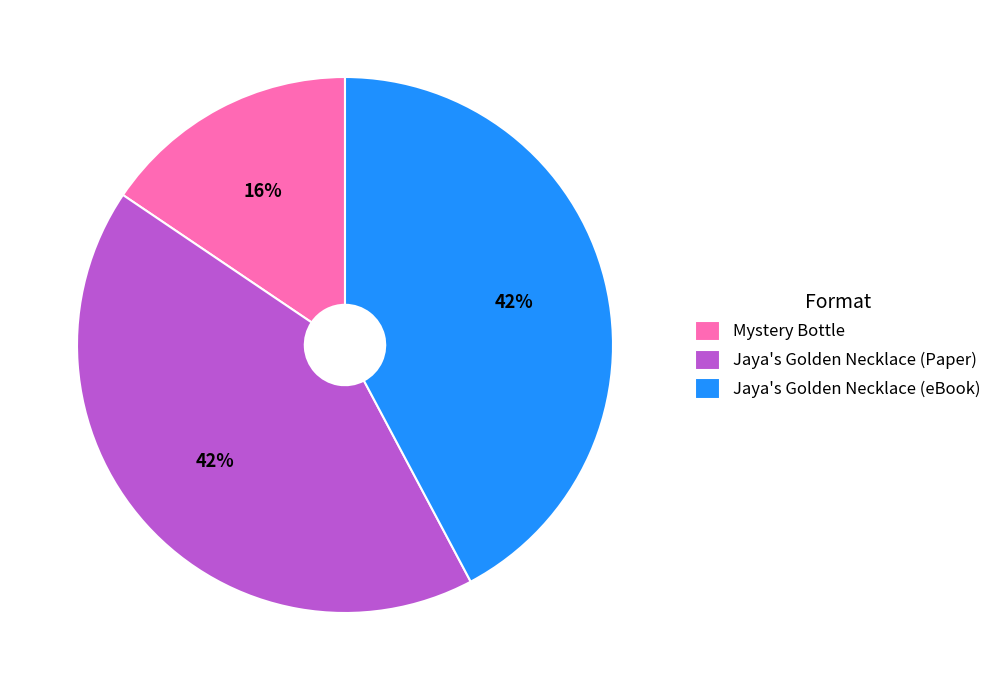

Which category has the smallest portion of the pie?

Mystery Bottle